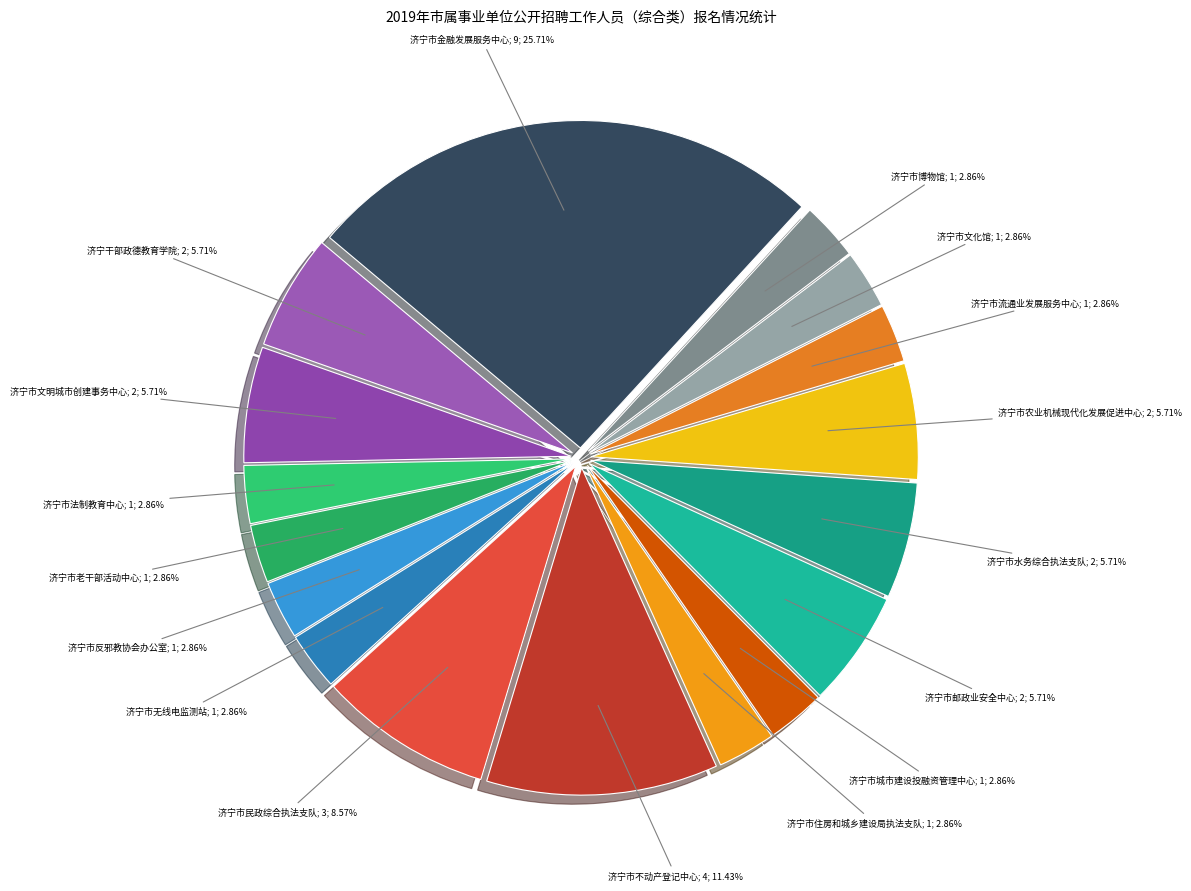

How many slices are in this pie chart?

17